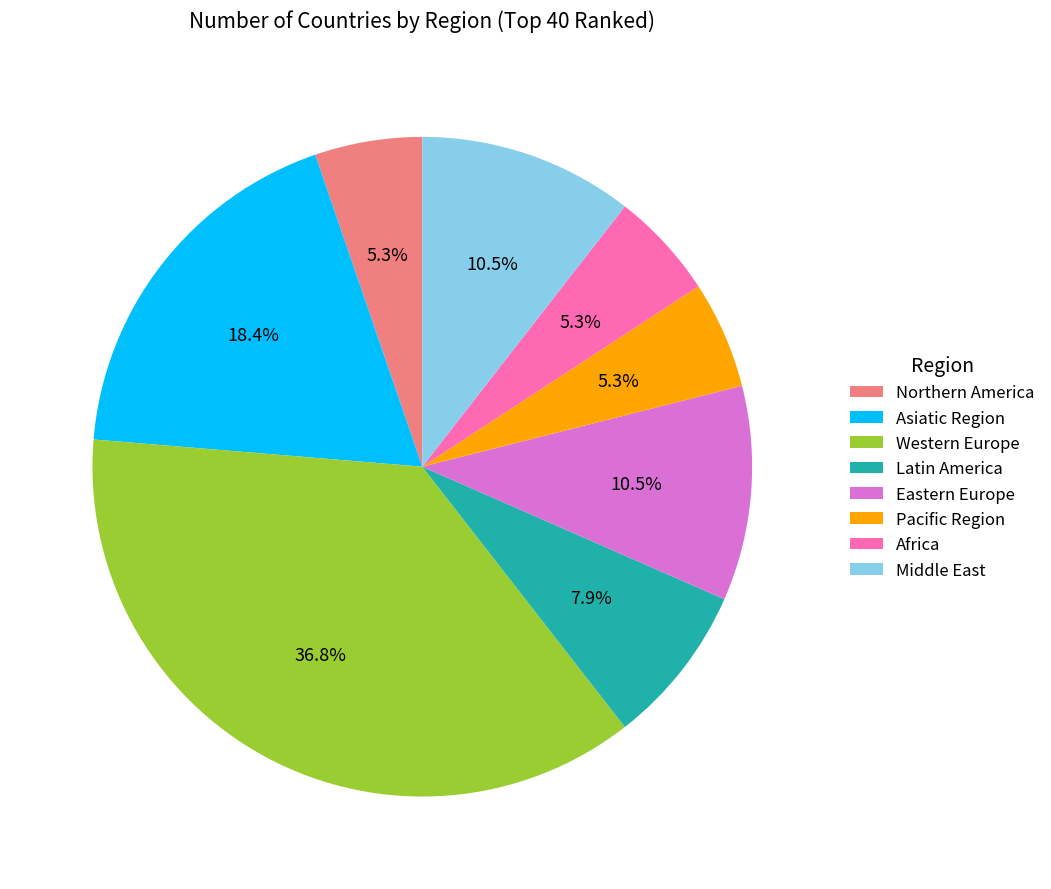

How many segments does this pie chart have?

8